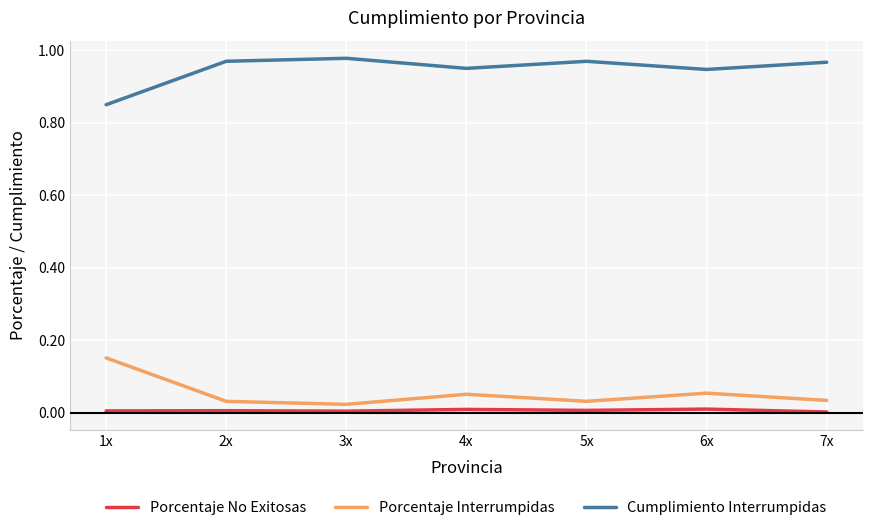

What are all the series names shown in the legend?

Porcentaje No Exitosas, Porcentaje Interrumpidas, Cumplimiento Interrumpidas